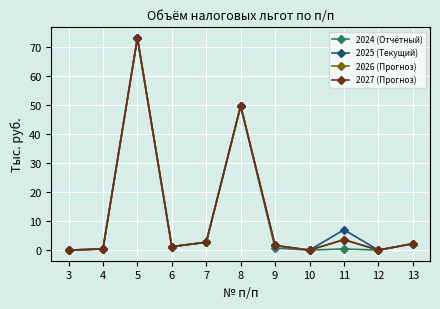

True or false: 2024 (Отчётный) and 2027 (Прогноз) cross at least once.

False